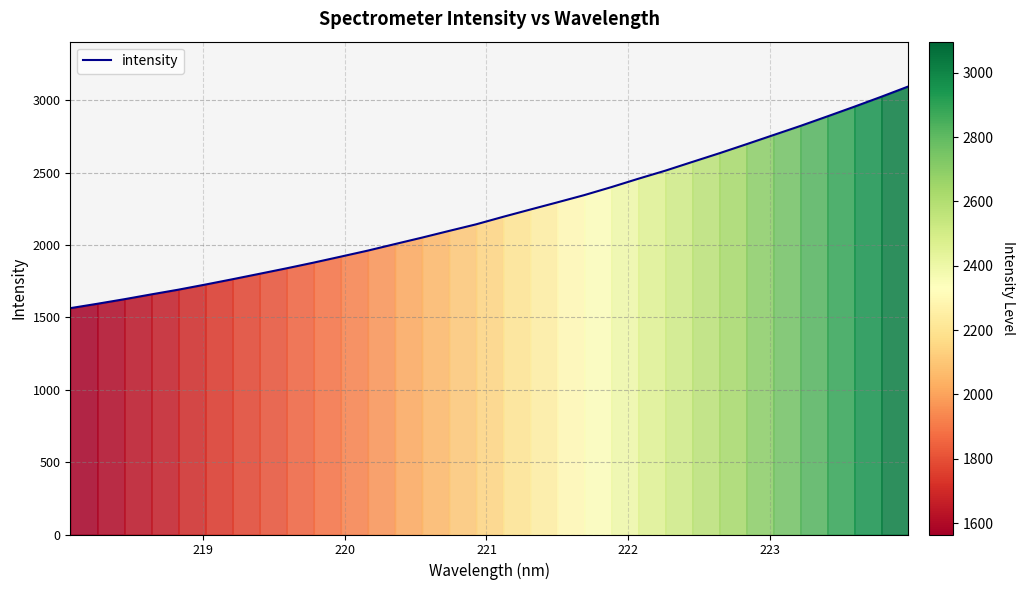

What is the minimum value shown in the chart?

1564.3